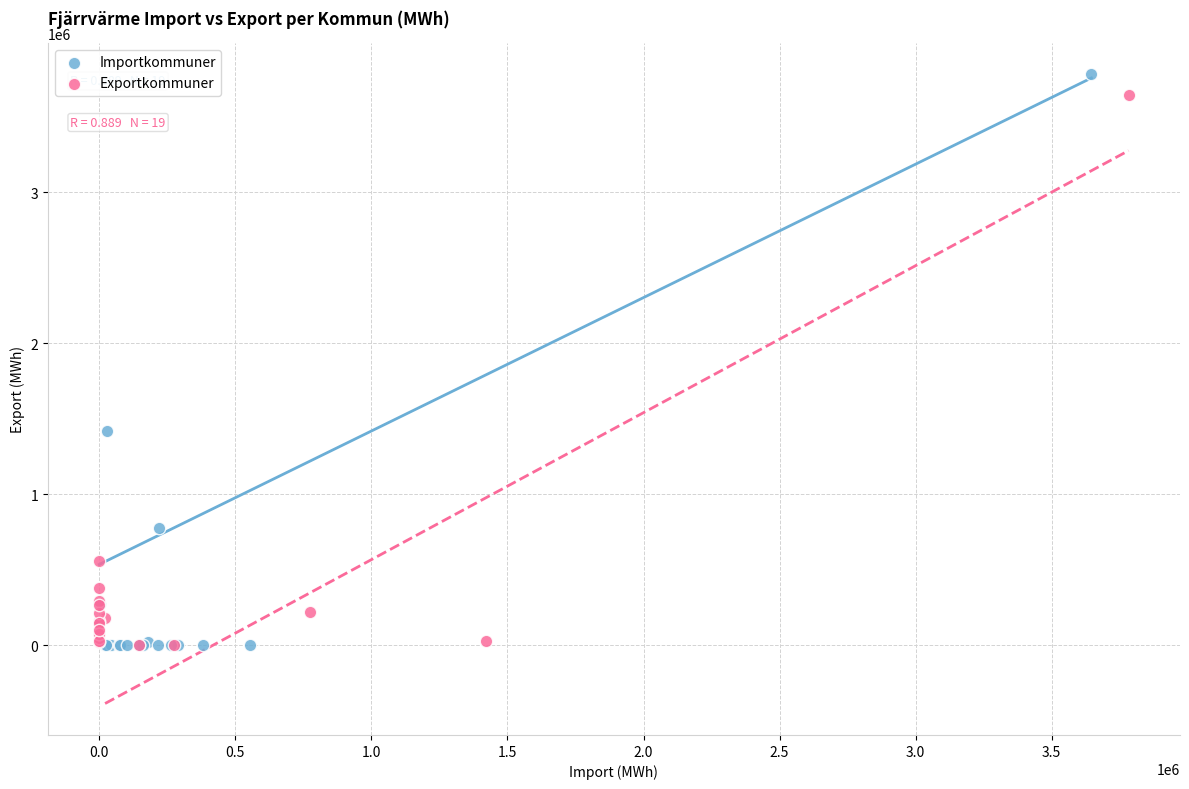

Which series has the widest spread of Y values?

Importkommuner